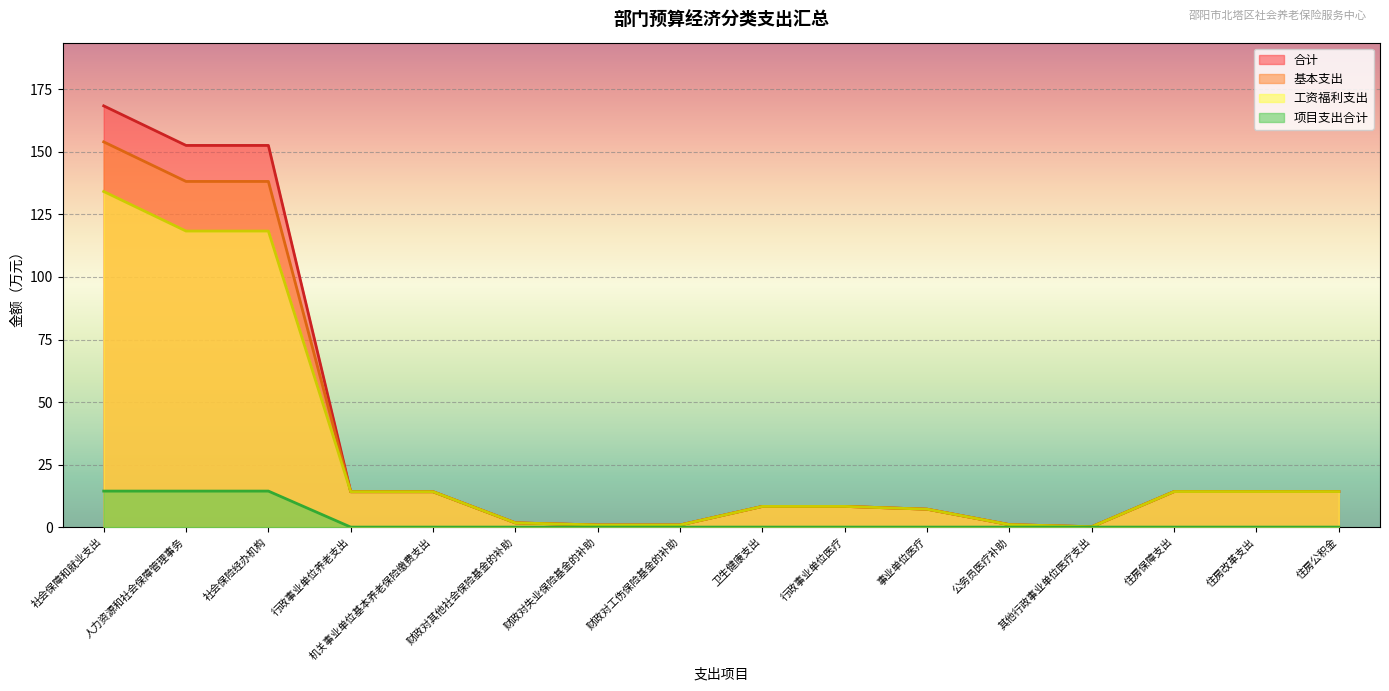

Read the 合计 value at 事业单位医疗.

7.2